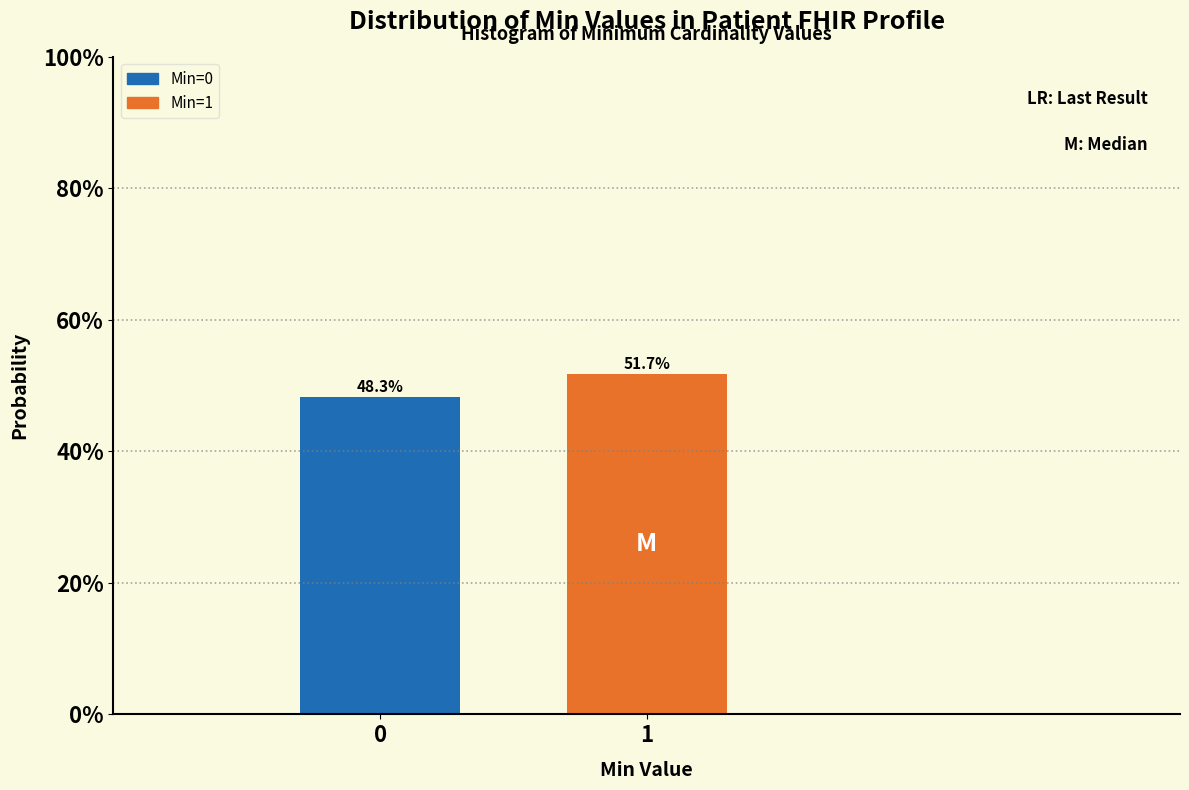

Reading left to right, list all the values displayed in this chart.

48.3	51.7